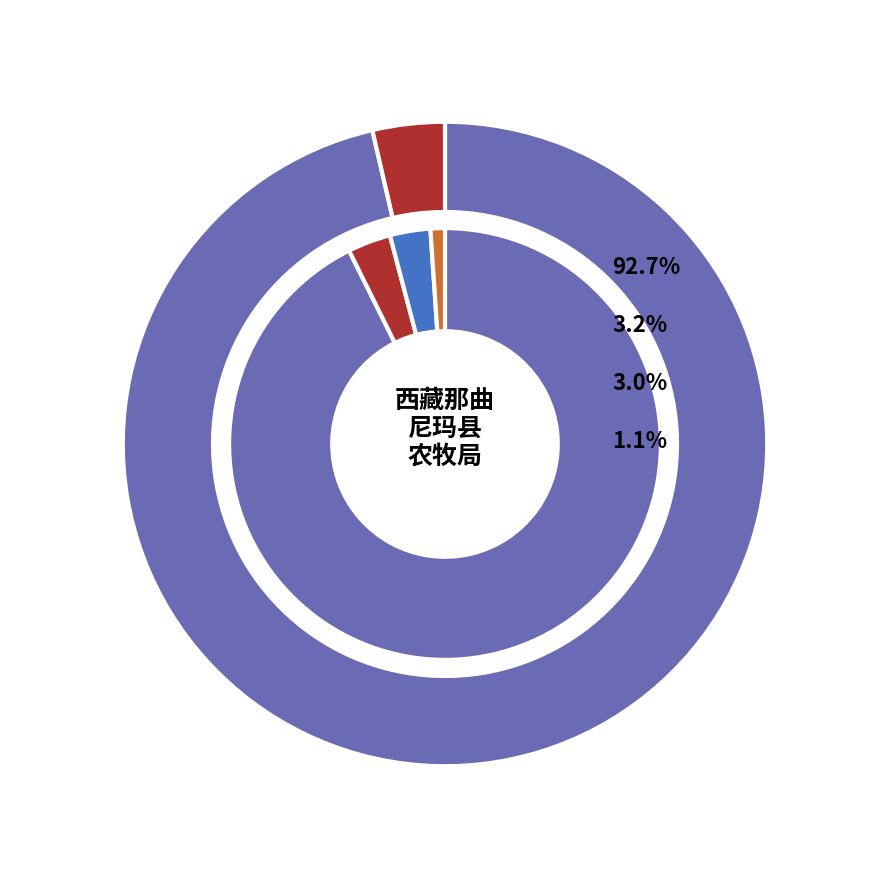

Which category has the biggest portion of the pie?

草原生态保护补助奖励资金